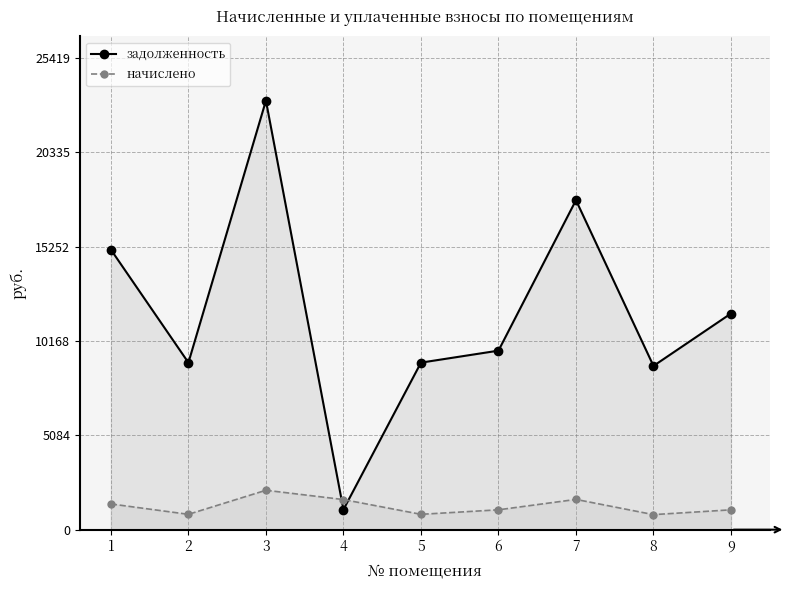

Reading right to left, transcribe all the data shown in this chart.

задолженность: 9=11642.4	8=8820.0	7=17745.8	6=9642.4	5=8996.4	4=1081.6	3=23108.4	2=8996.4	1=15082.2
начислено: 9=1069.2	8=810.0	7=1629.7	6=1069.2	5=826.2	4=1621.6	3=2122.2	2=826.2	1=1385.1